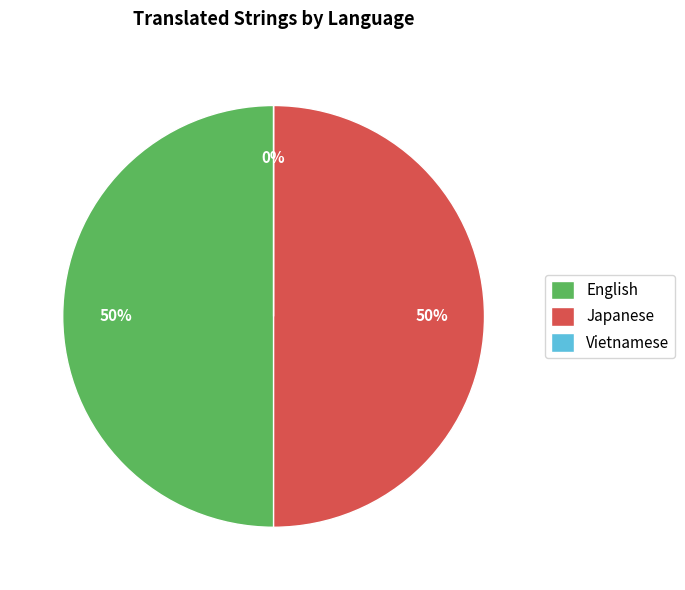

How many segments does this pie chart have?

3